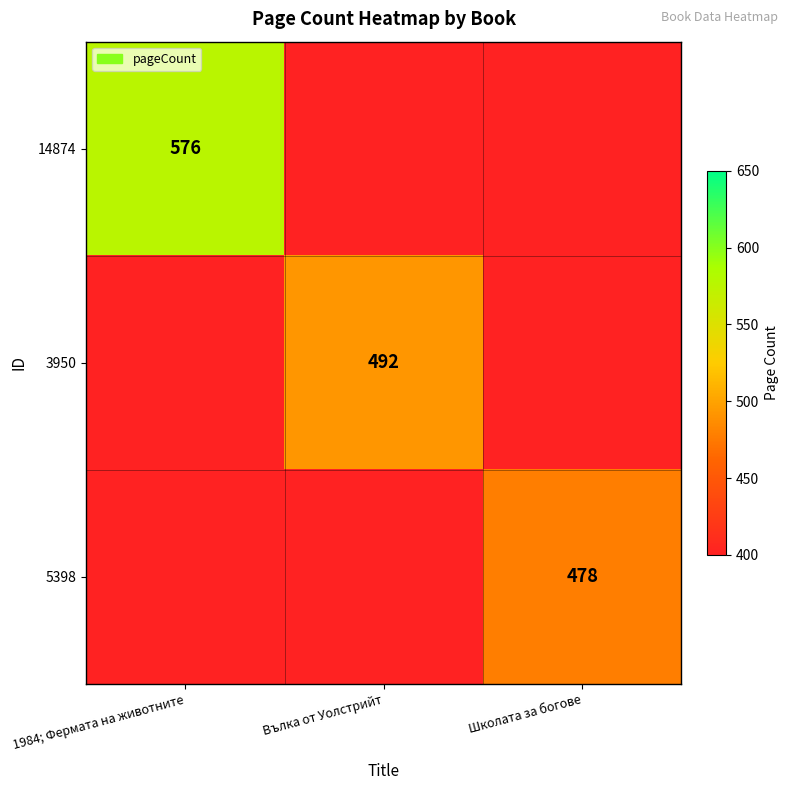

What is the smallest value displayed?

478.0